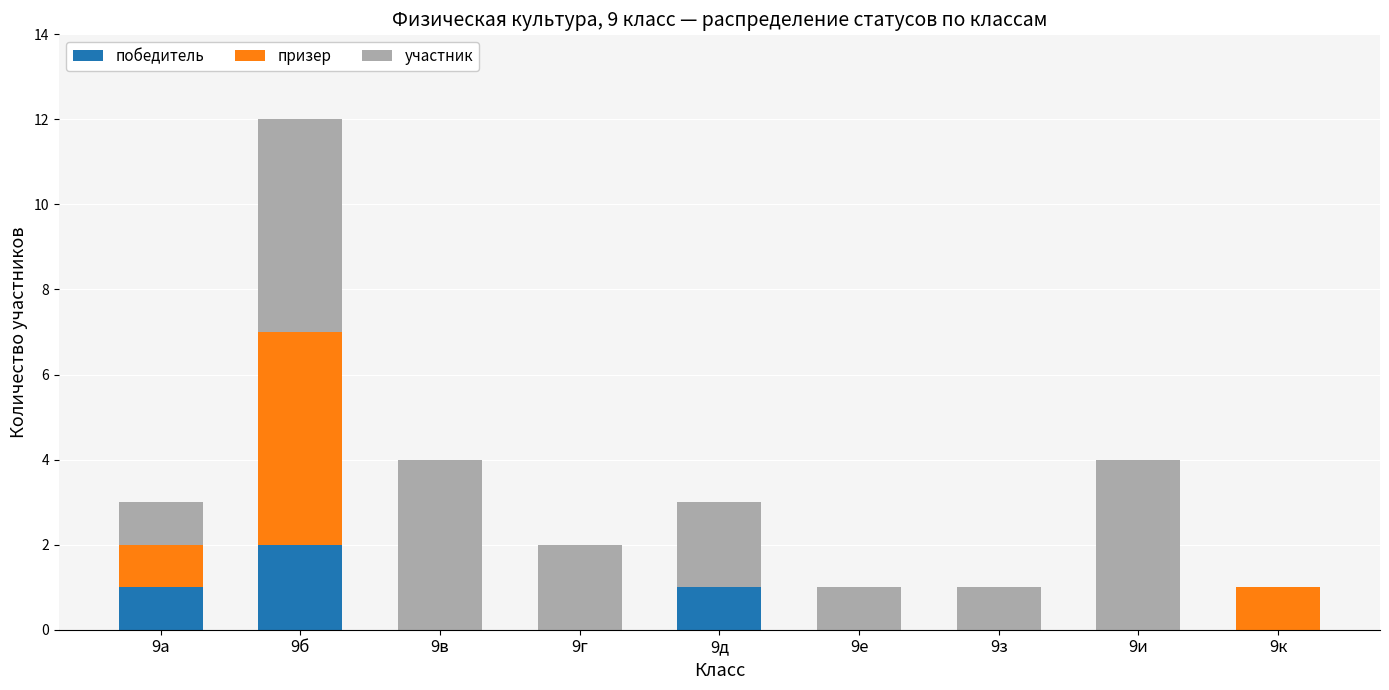

How many distinct data groups are displayed?

3